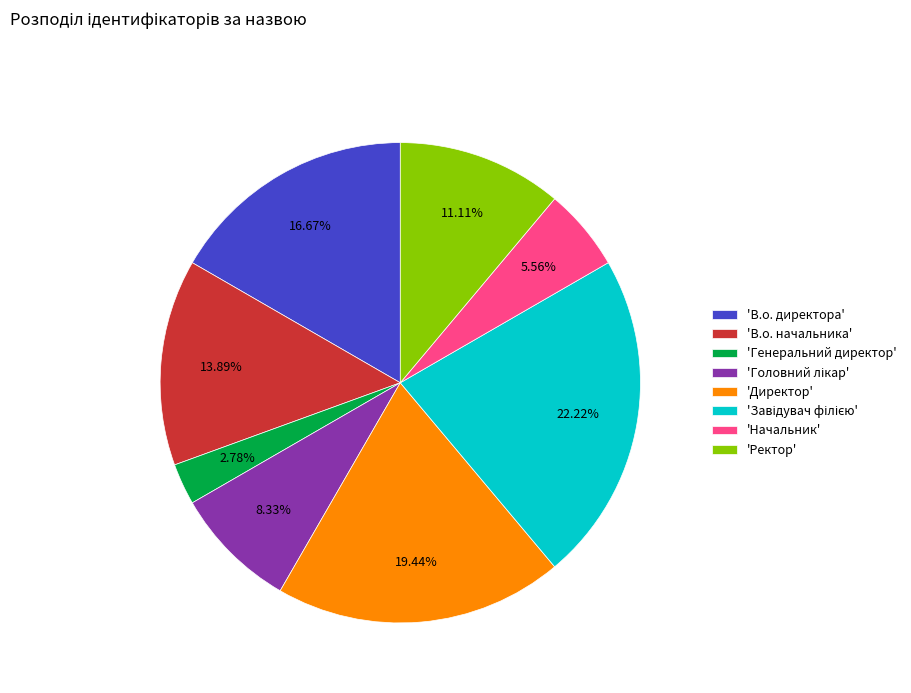

Does any single category account for the majority?

No